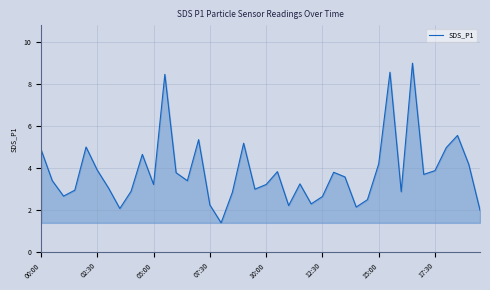

What is the minimum value shown in the chart?

1.4